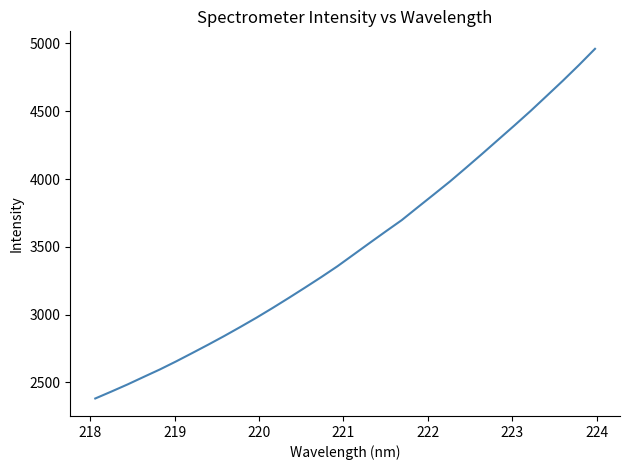

What is the difference between the maximum and minimum values?

2578.3